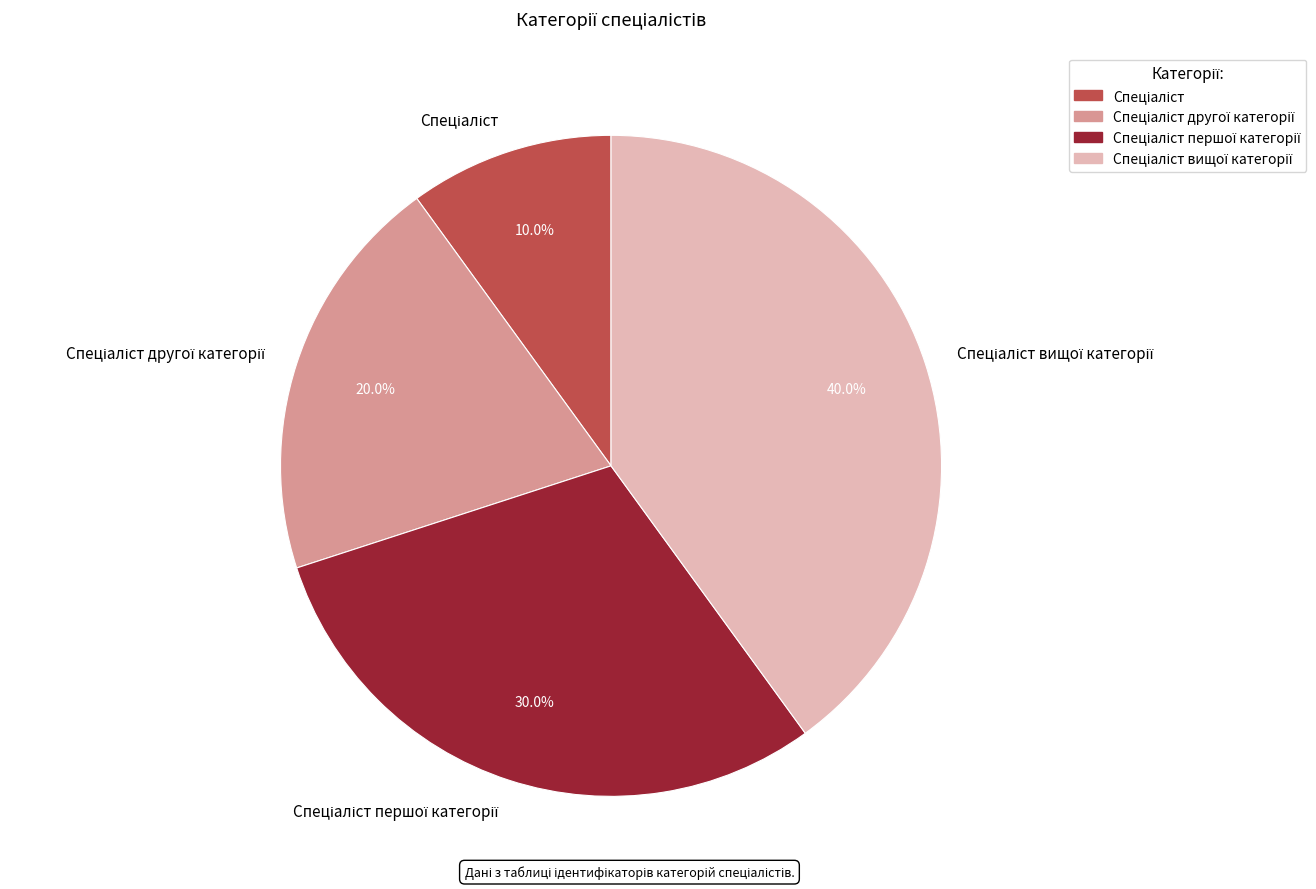

Is there any slice that represents more than half of the pie?

No